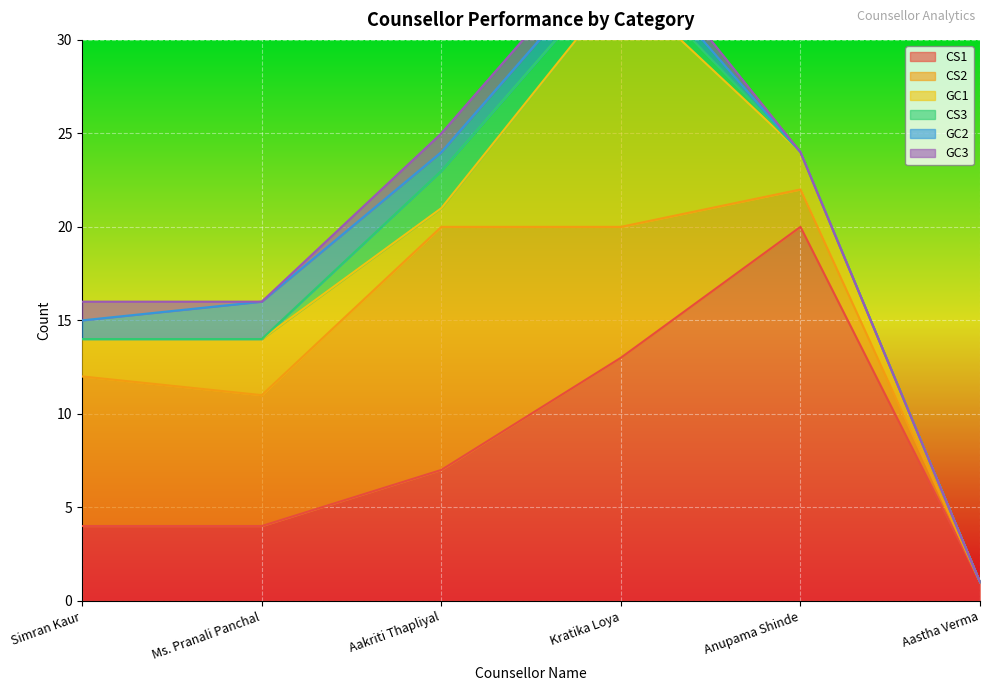

Reading right to left, list all the values displayed in this chart.

CS1: Aastha Verma=1	Anupama Shinde=20	Kratika Loya=13	Aakriti Thapliyal=7	Ms. Pranali Panchal=4	Simran Kaur=4
CS2: Aastha Verma=0	Anupama Shinde=2	Kratika Loya=7	Aakriti Thapliyal=13	Ms. Pranali Panchal=7	Simran Kaur=8
GC1: Aastha Verma=0	Anupama Shinde=2	Kratika Loya=13	Aakriti Thapliyal=1	Ms. Pranali Panchal=3	Simran Kaur=2
CS3: Aastha Verma=0	Anupama Shinde=0	Kratika Loya=1	Aakriti Thapliyal=2	Ms. Pranali Panchal=0	Simran Kaur=0
GC2: Aastha Verma=0	Anupama Shinde=0	Kratika Loya=1	Aakriti Thapliyal=1	Ms. Pranali Panchal=2	Simran Kaur=1
GC3: Aastha Verma=0	Anupama Shinde=0	Kratika Loya=1	Aakriti Thapliyal=1	Ms. Pranali Panchal=0	Simran Kaur=1